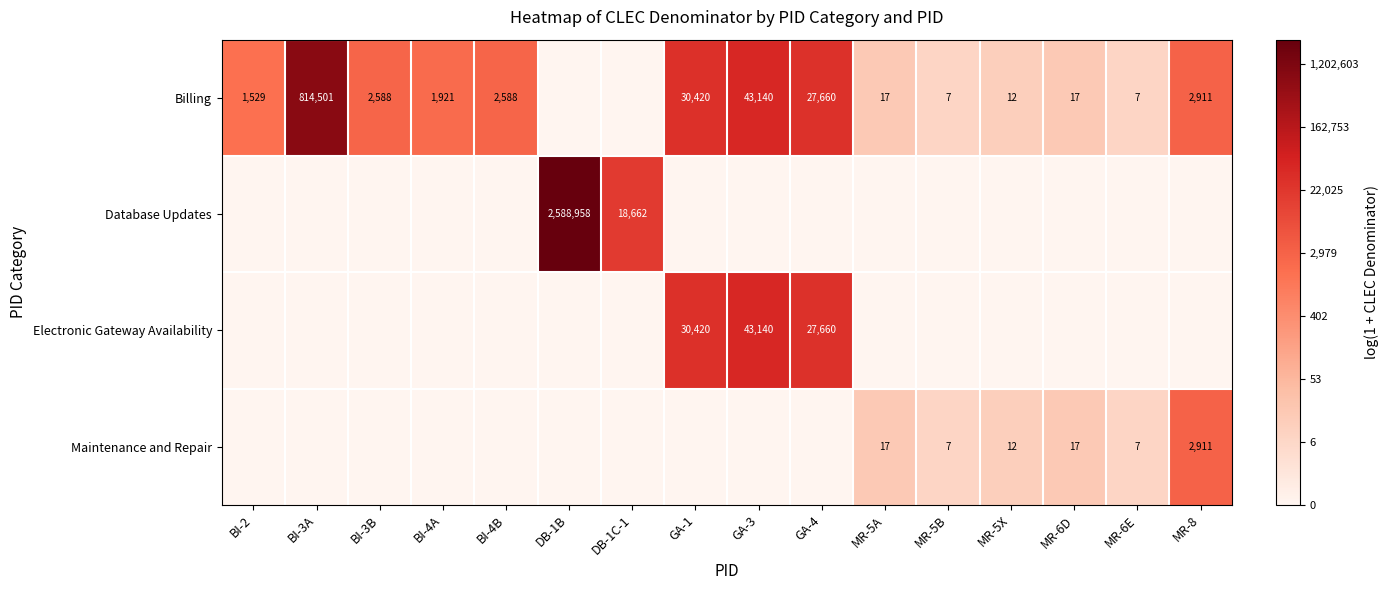

The Billing series shows 1529 at BI-2. True or false?

True